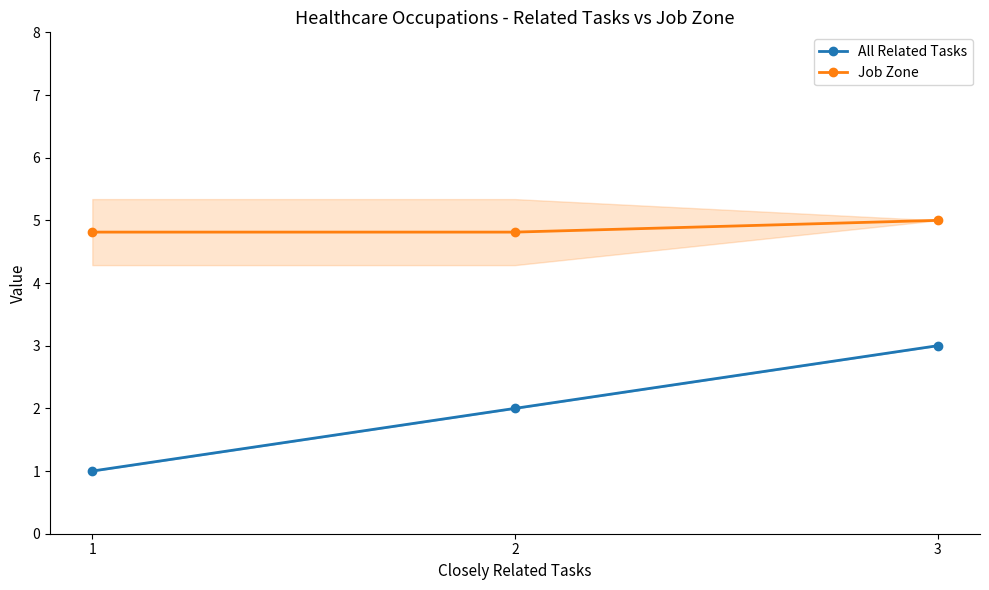

How many Job Zone values are between 4 and 5?

3